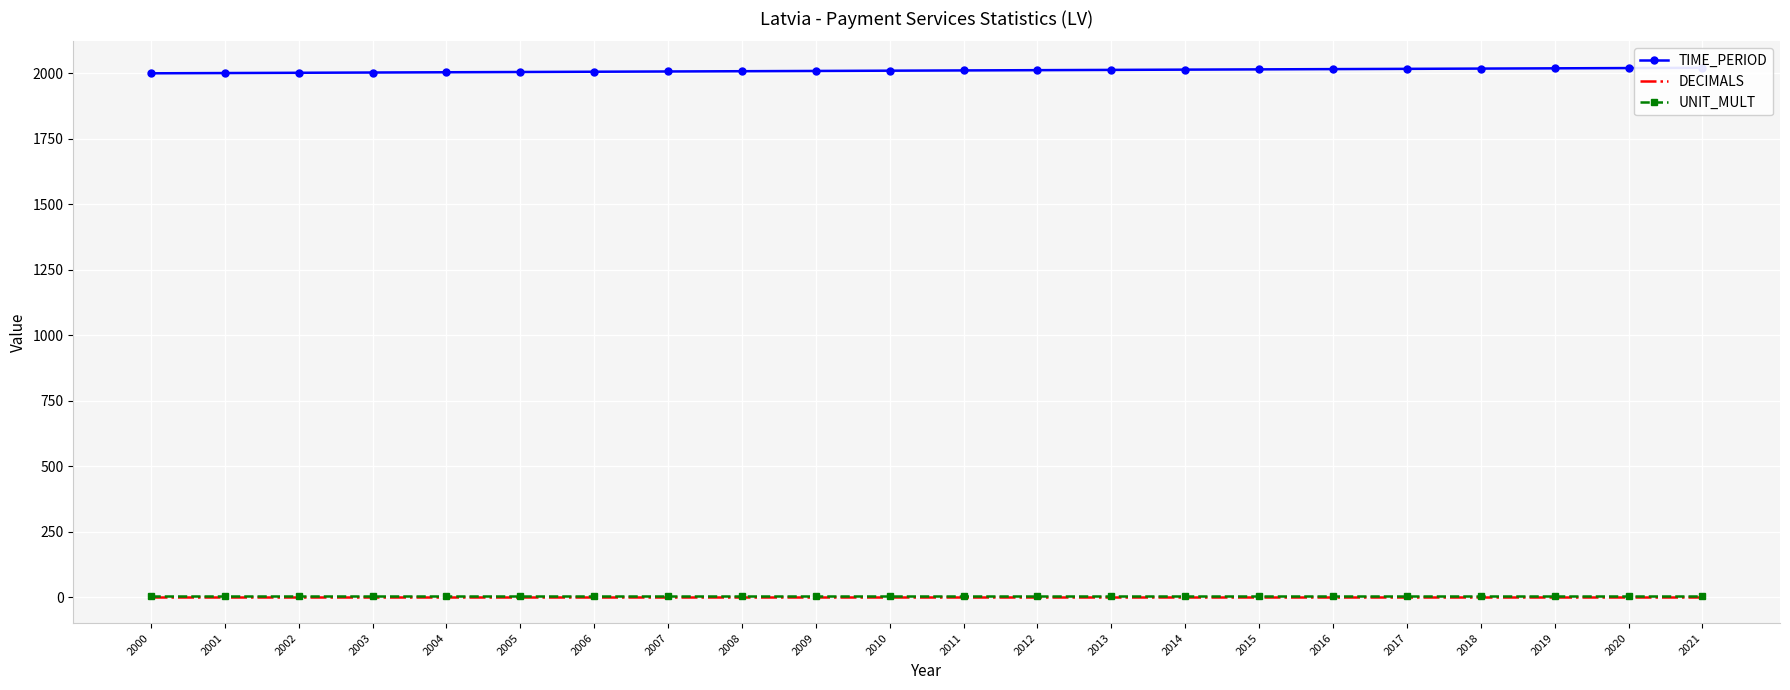

True or false: UNIT_MULT and TIME_PERIOD cross at least once.

False